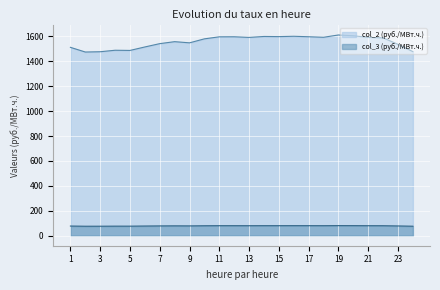

True or false: col_3 (руб./МВт.ч.) (line) and col_2 (руб./МВт.ч.) (line) cross at least once.

False